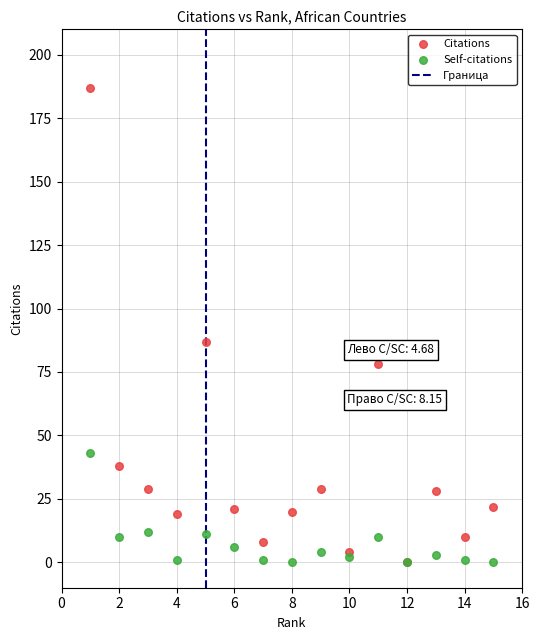

In the Citations series, what Y value is closest to 93?

87